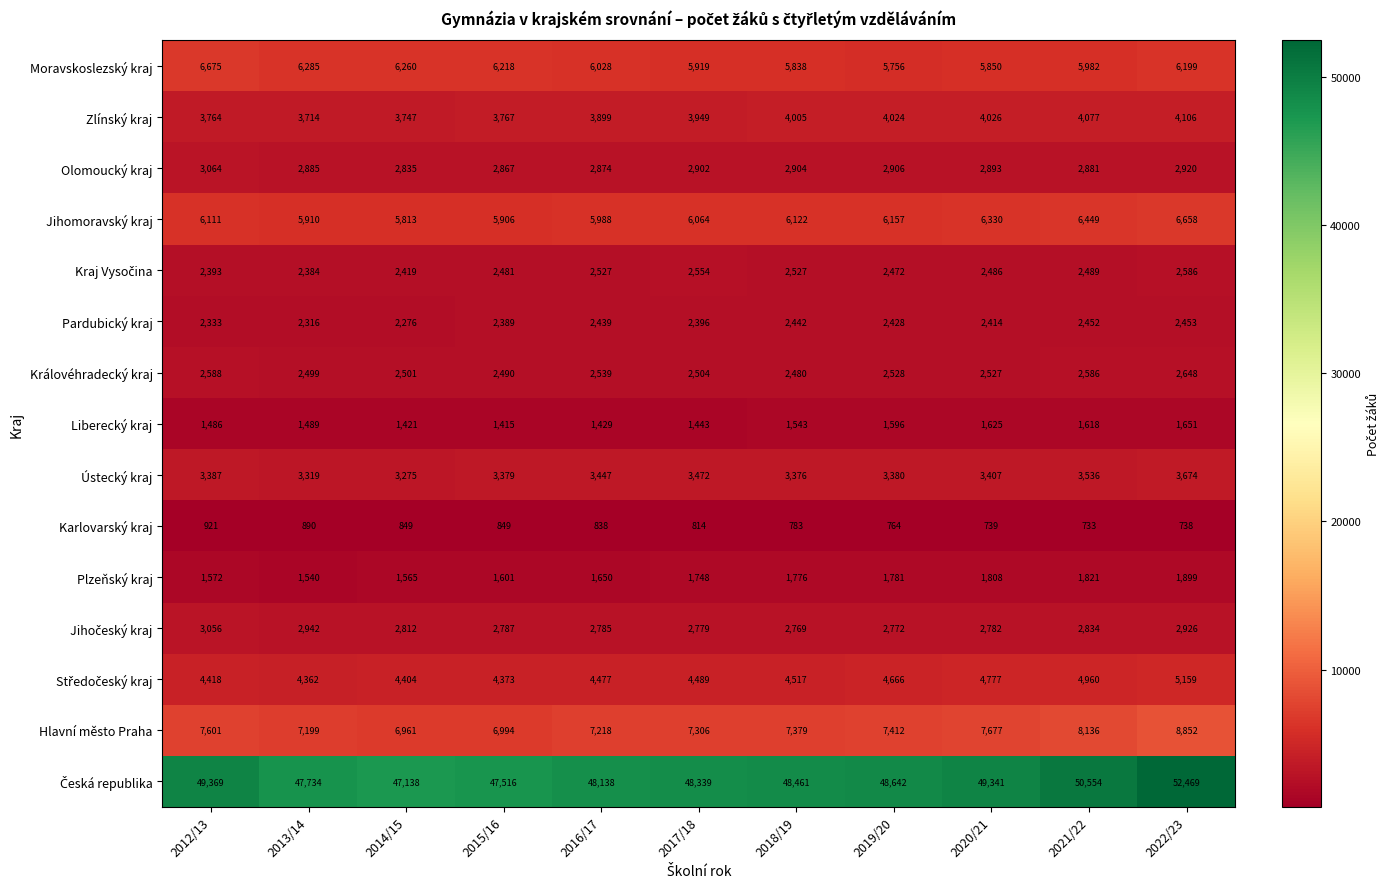

How many distinct data groups are displayed?

15